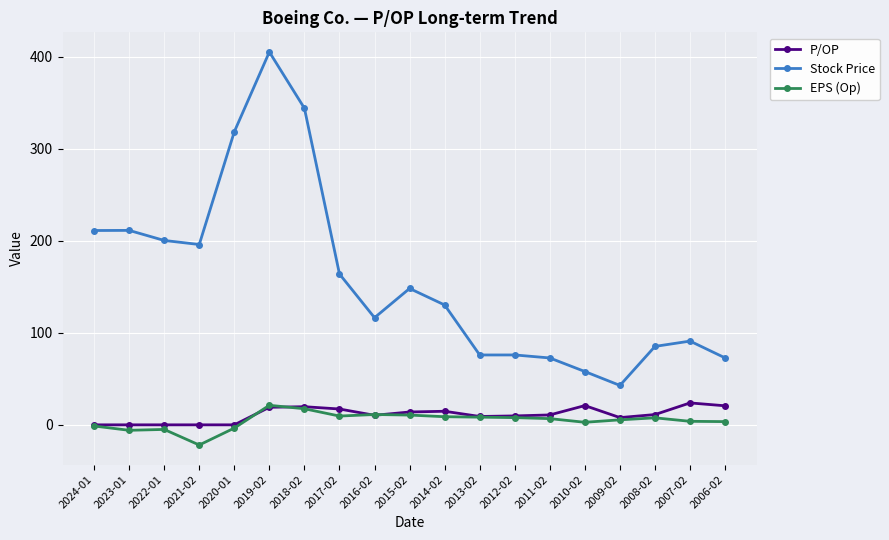

What is the minimum value shown in the chart?

-21.9